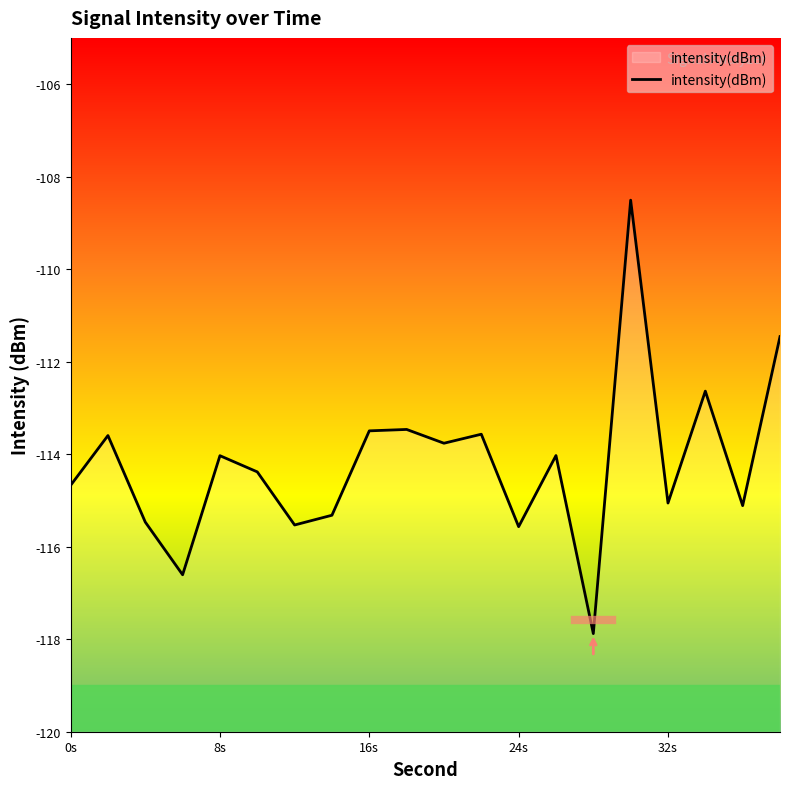

Is it true that the value at 16s is -189.6?

False